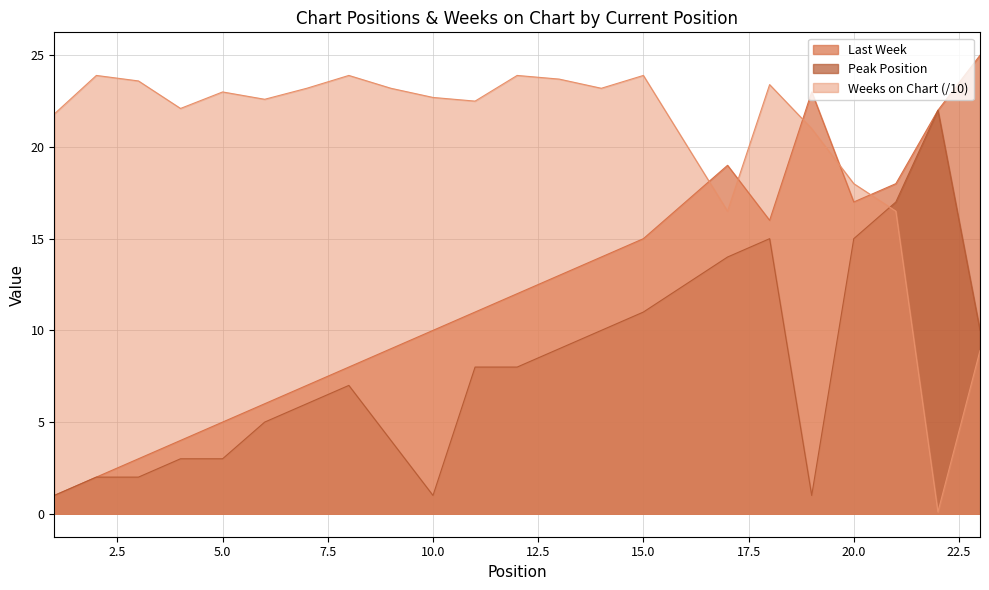

What is the average value of the Last Week series?

11.8